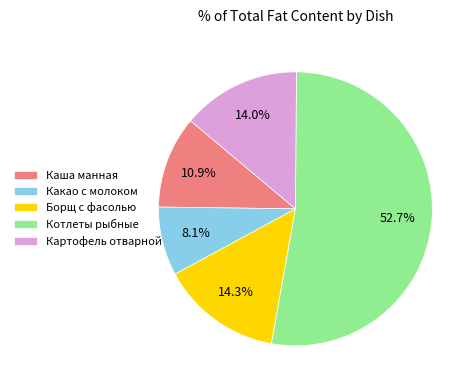

Is there any slice that represents more than half of the pie?

Yes